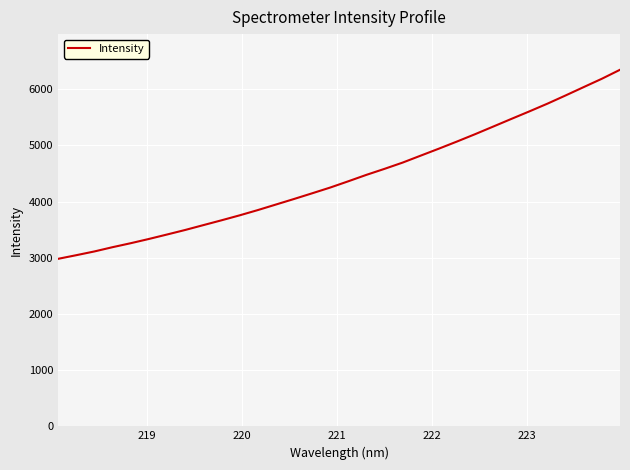

What is the greatest value displayed?

6345.8